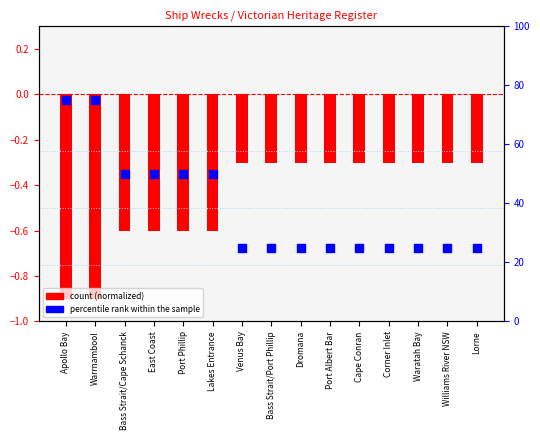

What are all the series names shown in the legend?

count (normalized), percentile rank within the sample